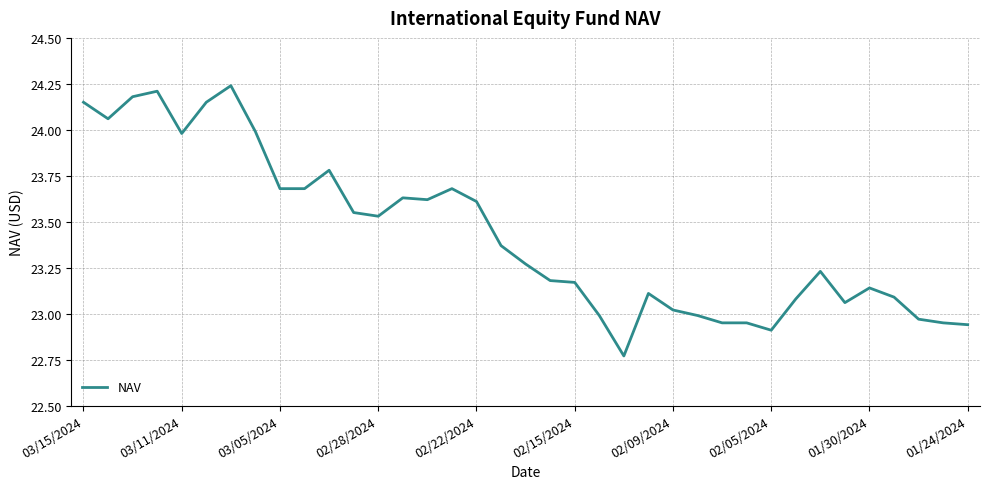

What is the difference between the maximum and minimum values?

1.5